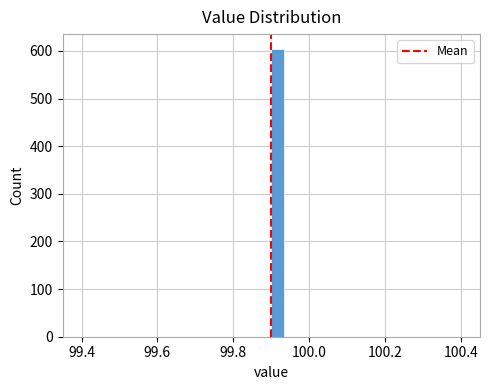

Read against the x-axis, roughly where is the centre of the tallest bar?

99.92